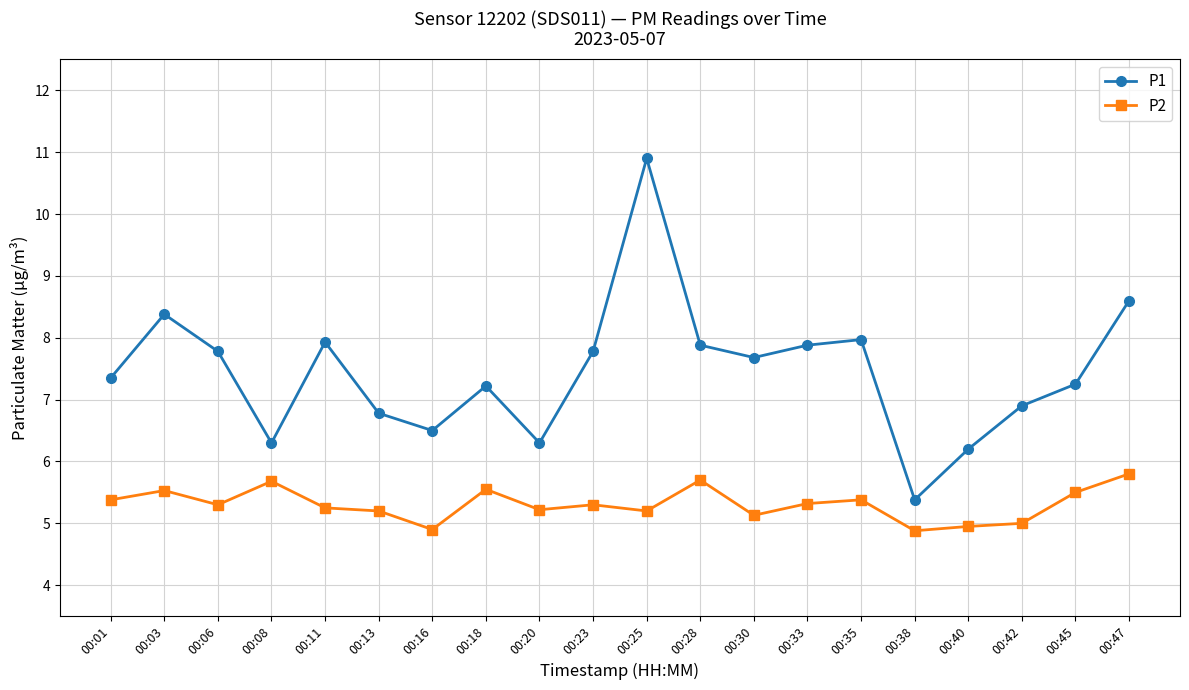

Between 00:35 and 00:40, which series saw the biggest shift?

P1